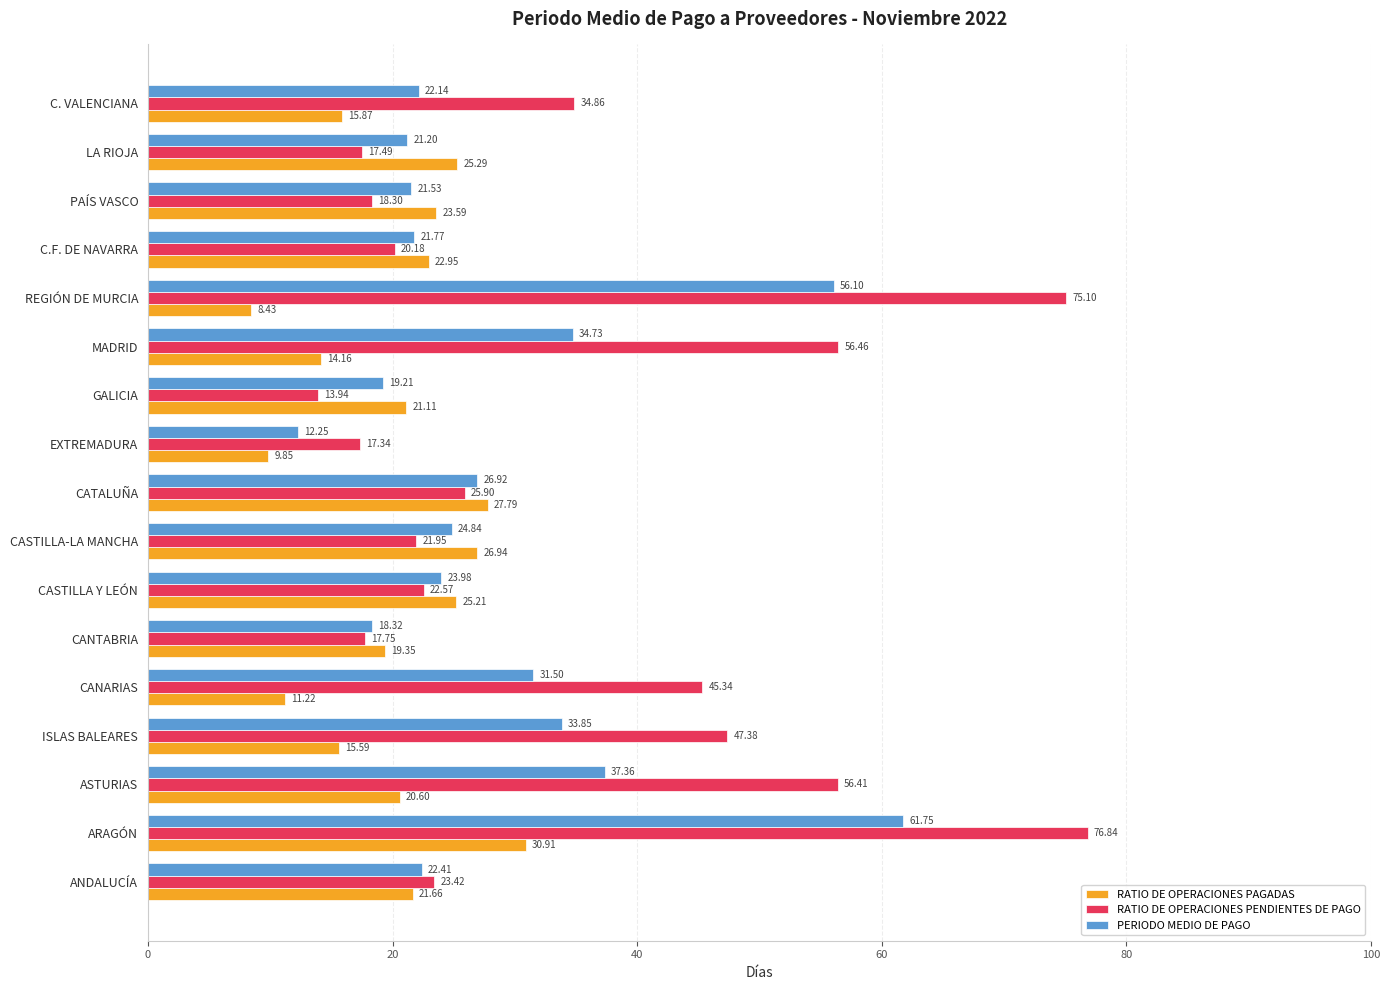

List the labels in order of PERIODO MEDIO DE PAGO value, largest first.

ARAGÓN, REGIÓN DE MURCIA, ASTURIAS, MADRID, ISLAS BALEARES, CANARIAS, CATALUÑA, CASTILLA-LA MANCHA, CASTILLA Y LEÓN, ANDALUCÍA, C. VALENCIANA, C.F. DE NAVARRA, PAÍS VASCO, LA RIOJA, GALICIA, CANTABRIA, EXTREMADURA